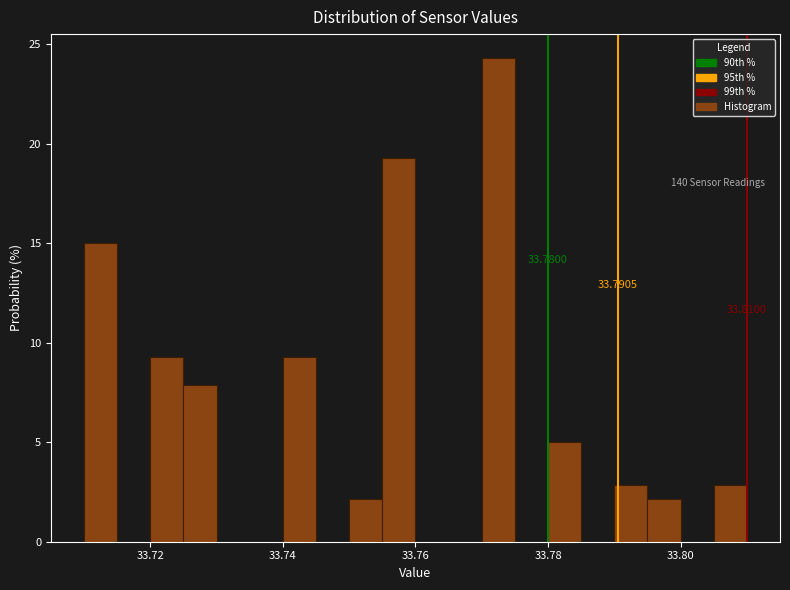

Read against the x-axis, roughly where is the centre of the tallest bar?

33.772